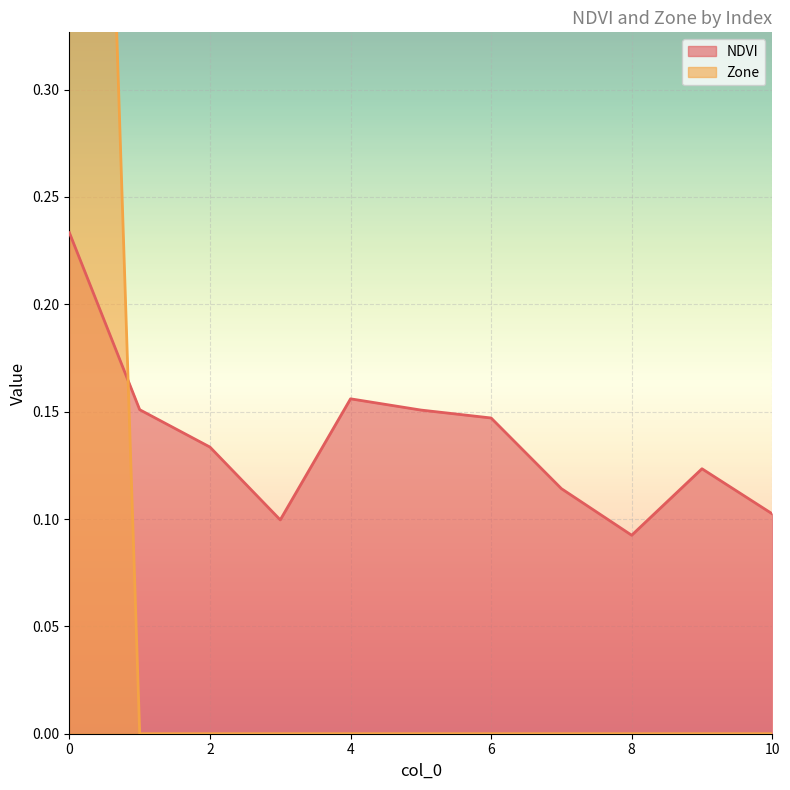

Which has a higher value, 9 or 2?

2